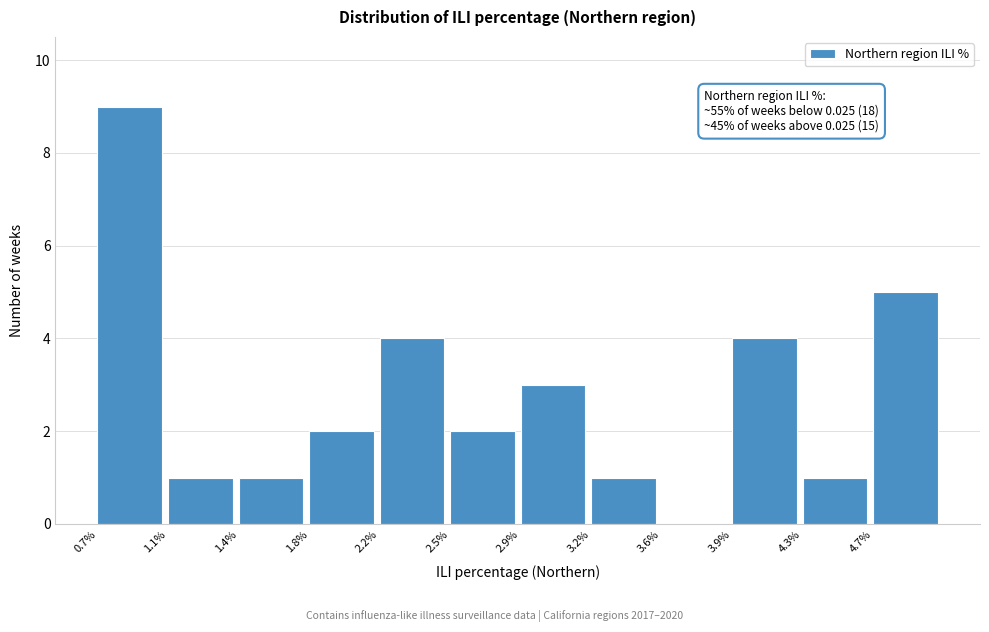

Reading left to right, extract all data points from this chart.

0.7%=9	1.1%=1	1.4%=1	1.8%=2	2.2%=4	2.5%=2	2.9%=3	3.2%=1	3.6%=0	3.9%=4	4.3%=1	4.7%=5